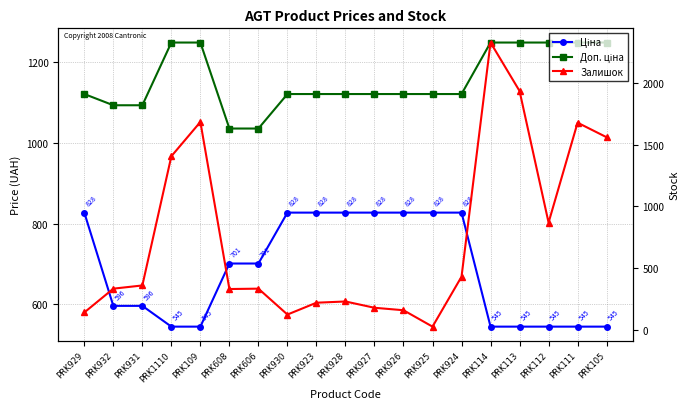

Where is the first local minimum for Залишок?

PRK608